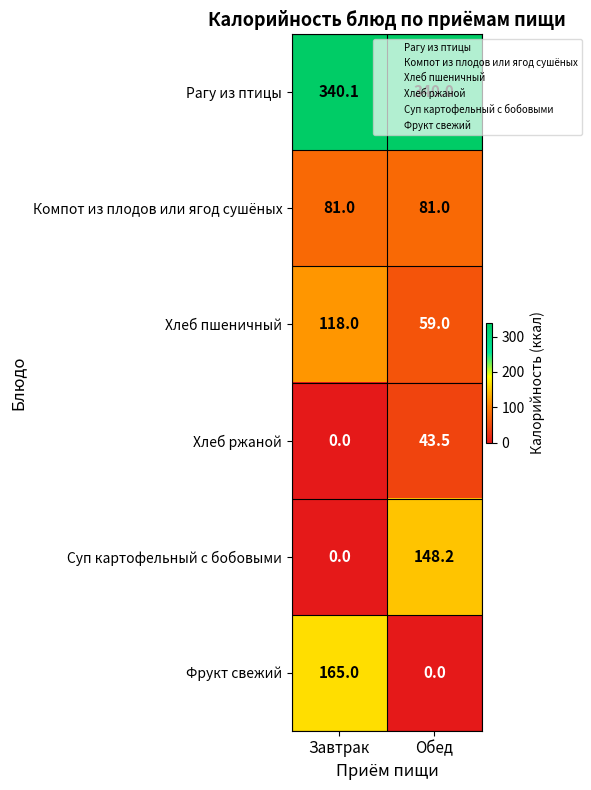

What is the total value across all series at Завтрак?

704.1